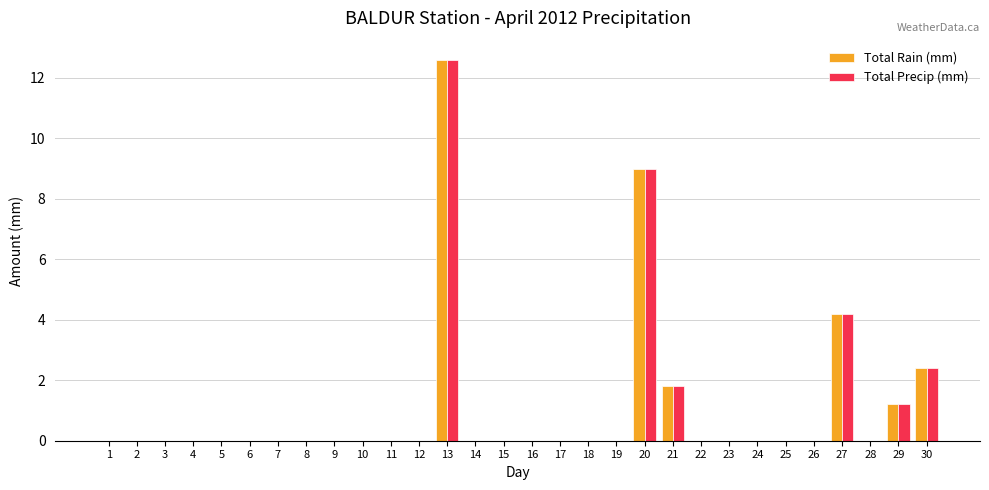

At which category is the sum across all series the highest?

13